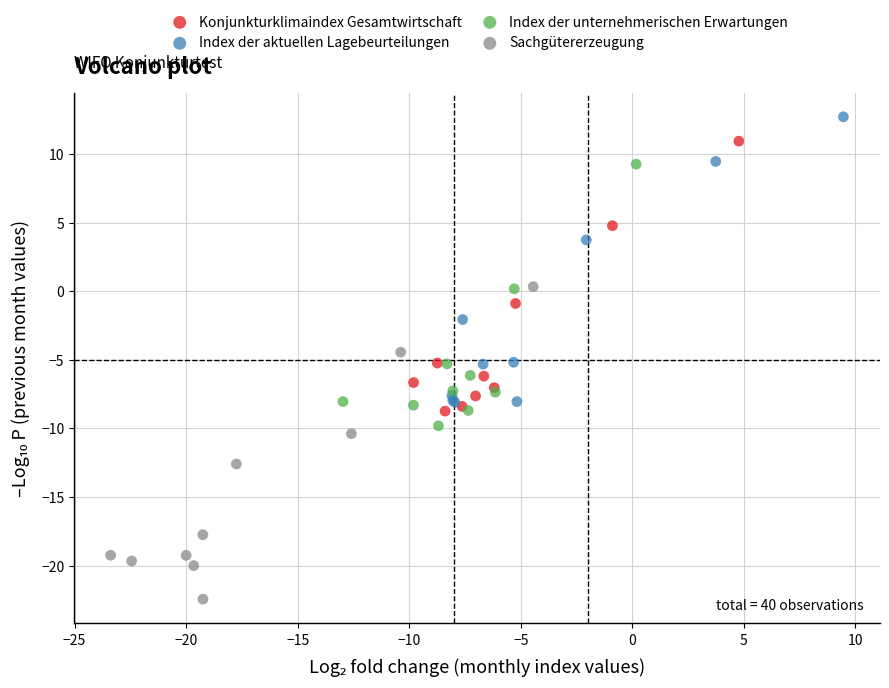

Which series has the widest spread of Y values?

Sachgütererzeugung